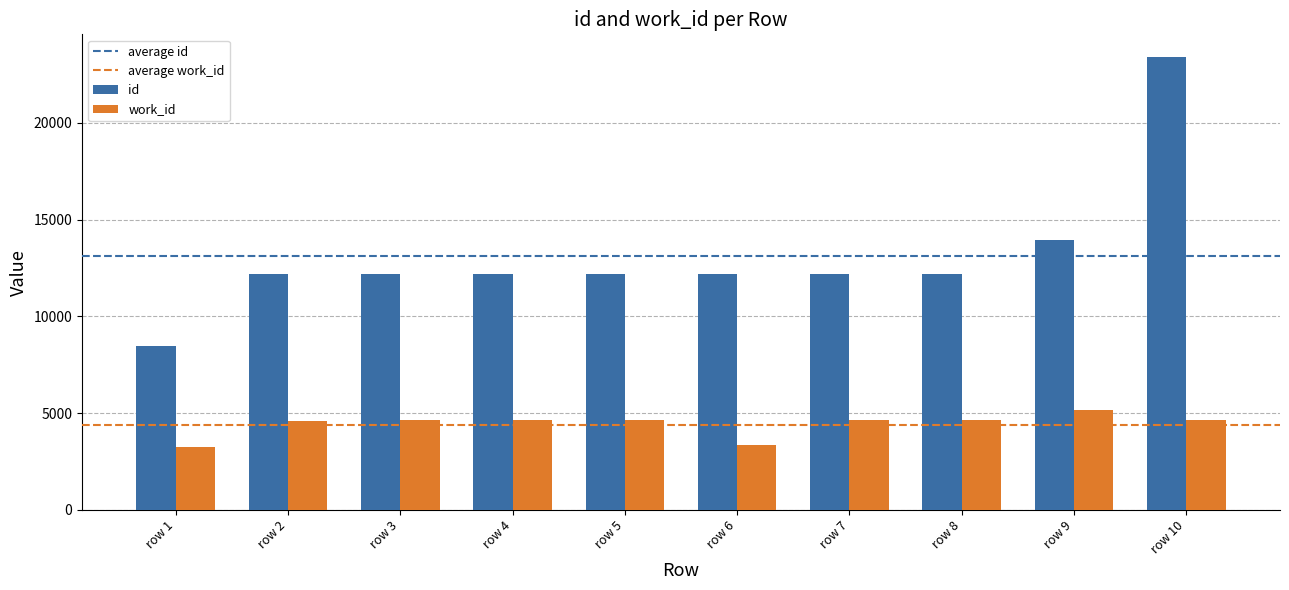

The value of work_id at row 9 is 5176. True or false?

True